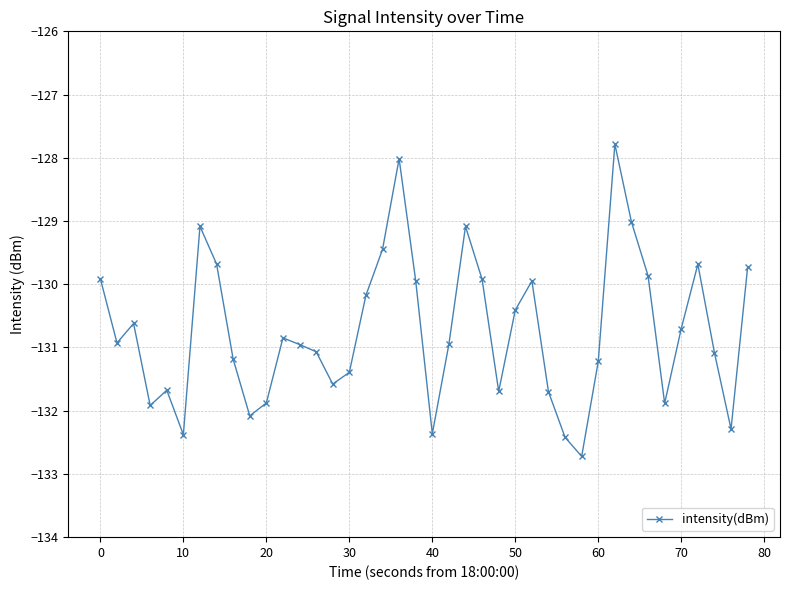

True or false: the data has more than 0 interior local peaks.

True